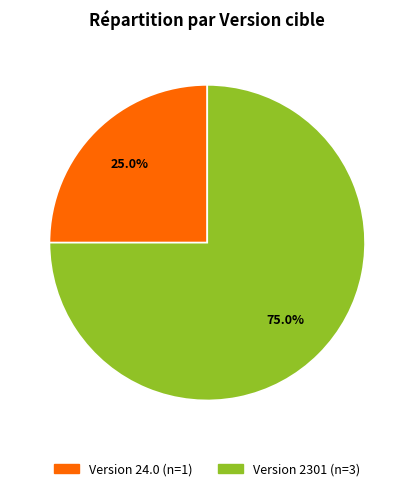

Does any single category account for the majority?

Yes